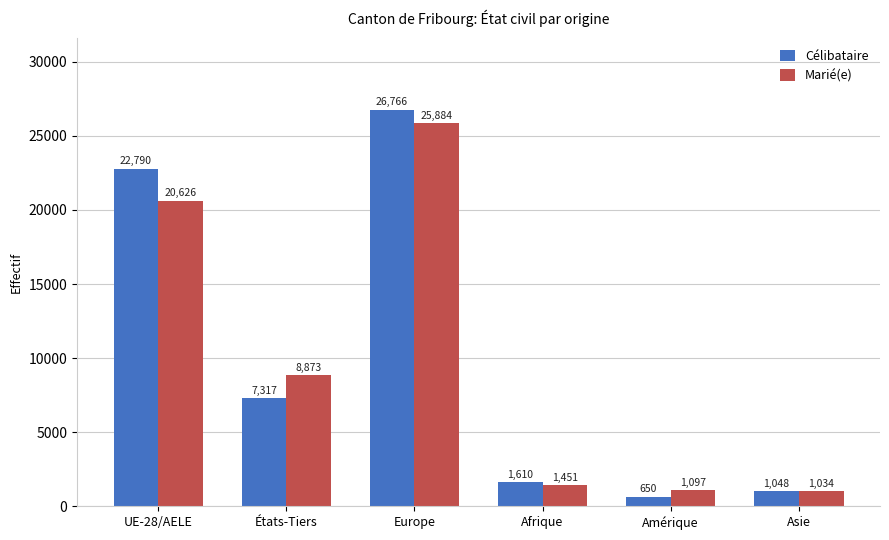

Reading right to left, list all the values displayed in this chart.

Célibataire: Asie=1048	Amérique=650	Afrique=1610	Europe=26766	États-Tiers=7317	UE-28/AELE=22790
Marié(e): Asie=1034	Amérique=1097	Afrique=1451	Europe=25884	États-Tiers=8873	UE-28/AELE=20626